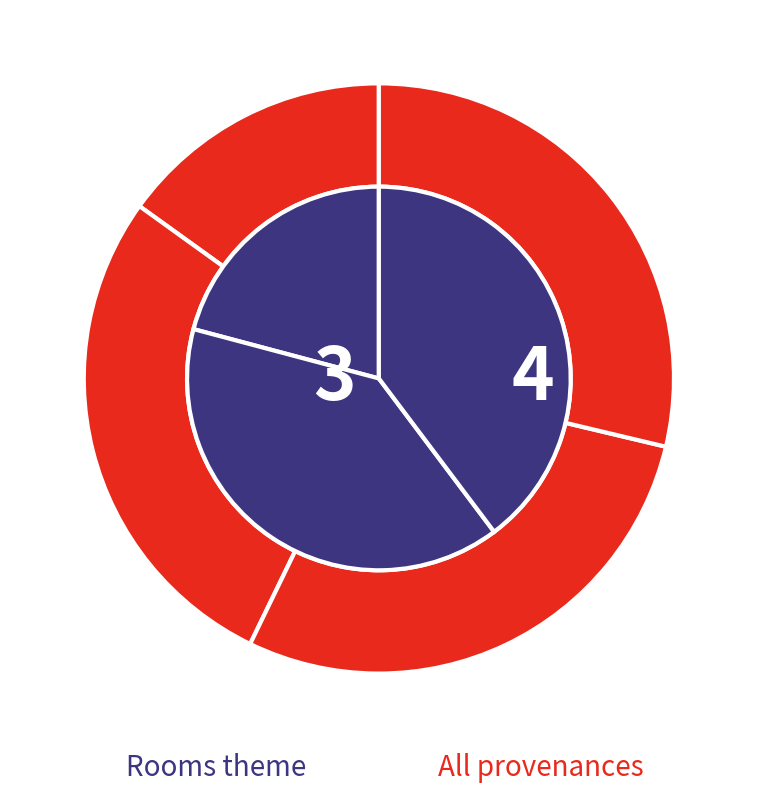

True or false: Virtues flash metaphor accounts for 22% of the total.

False